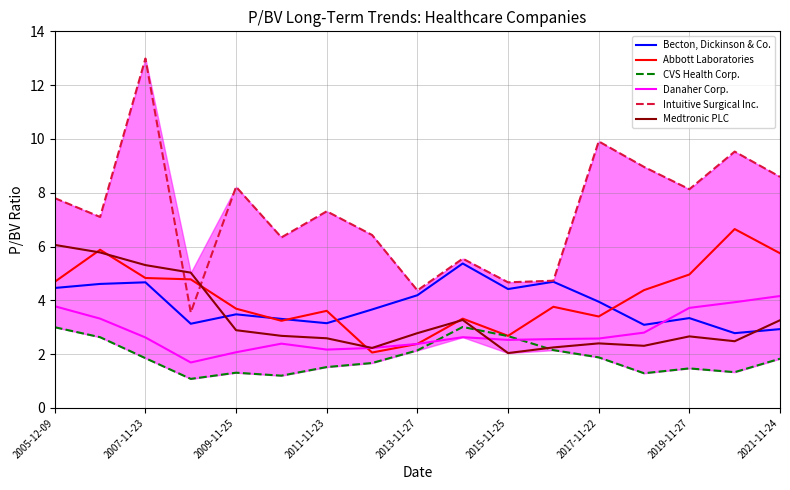

Rank the series by their maximum value, from lowest to highest.

CVS Health Corp., Danaher Corp., Becton, Dickinson & Co., Medtronic PLC, Abbott Laboratories, Intuitive Surgical Inc.